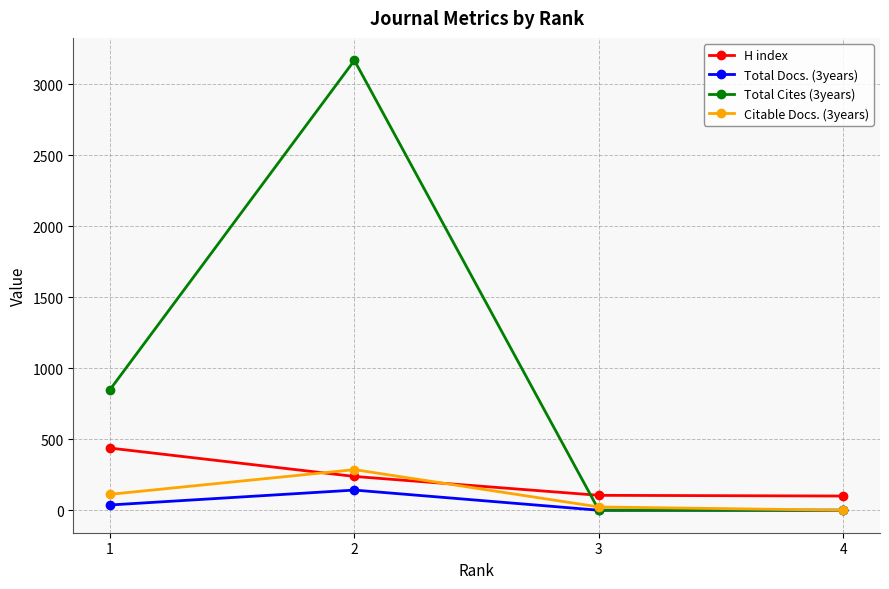

What is the difference between the maximum and minimum values in the Total Docs. (3years) series?

142